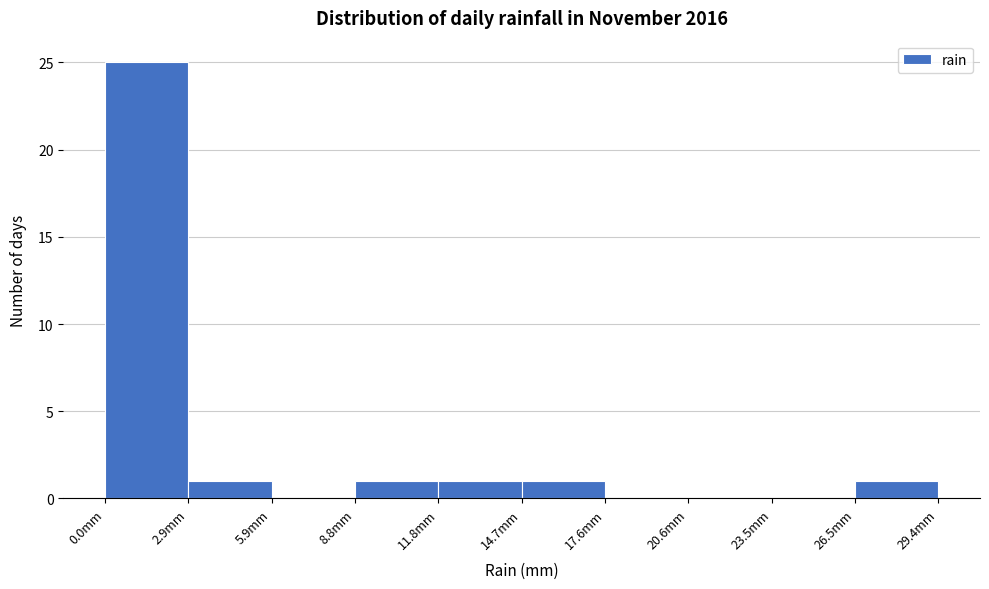

Reading left to right, transcribe this chart: for each bar, give the range it covers on the x-axis and its height. Neither the bar edges nor the heights are printed on the chart, so give them approximately, as read against the axes.

0.0 to 3.0: 25
3.0 to 6.0: 1
6.0 to 9.0: 0
9.0 to 12.0: 1
12.0 to 14.5: 1
14.5 to 17.5: 1
17.5 to 20.5: 0
20.5 to 23.5: 0
23.5 to 26.5: 0
26.5 to 29.5: 1